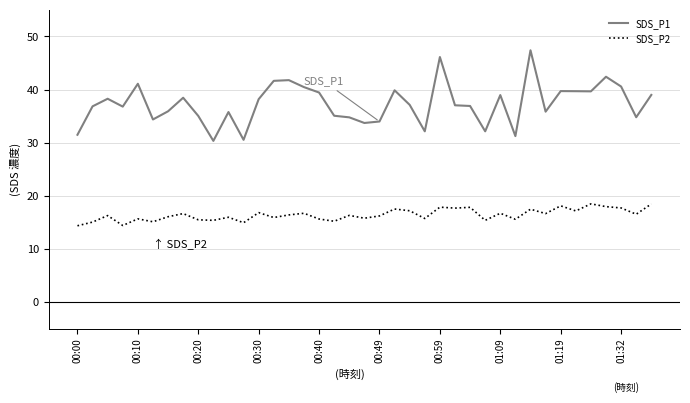

What is the highest value of the SDS_P2 series?

18.5